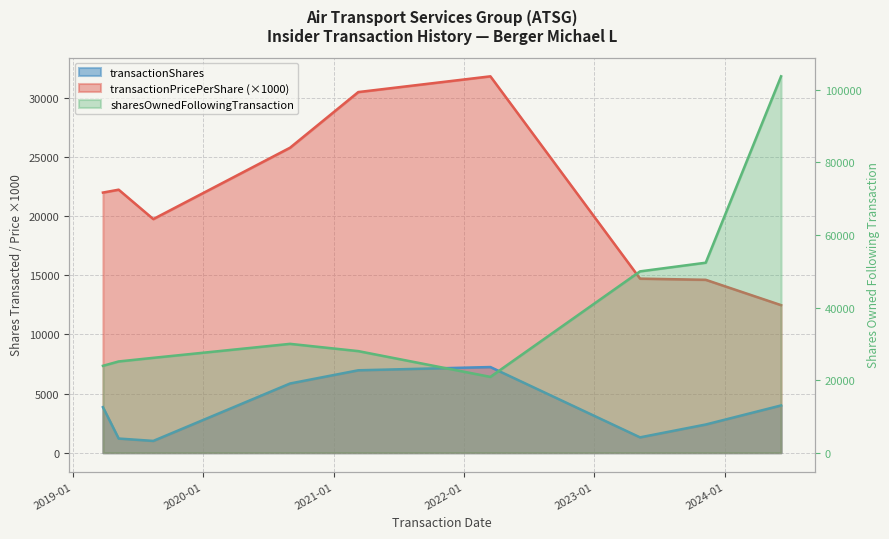

The value of transactionShares at 2019-05-10 is 1200.0. True or false?

True